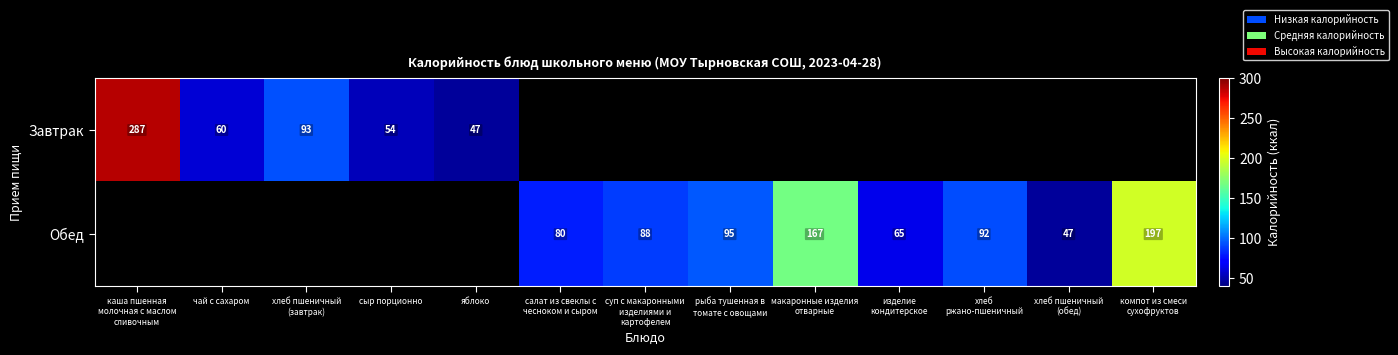

True or false: Завтрак has a value of 54 at сыр порционно.

True